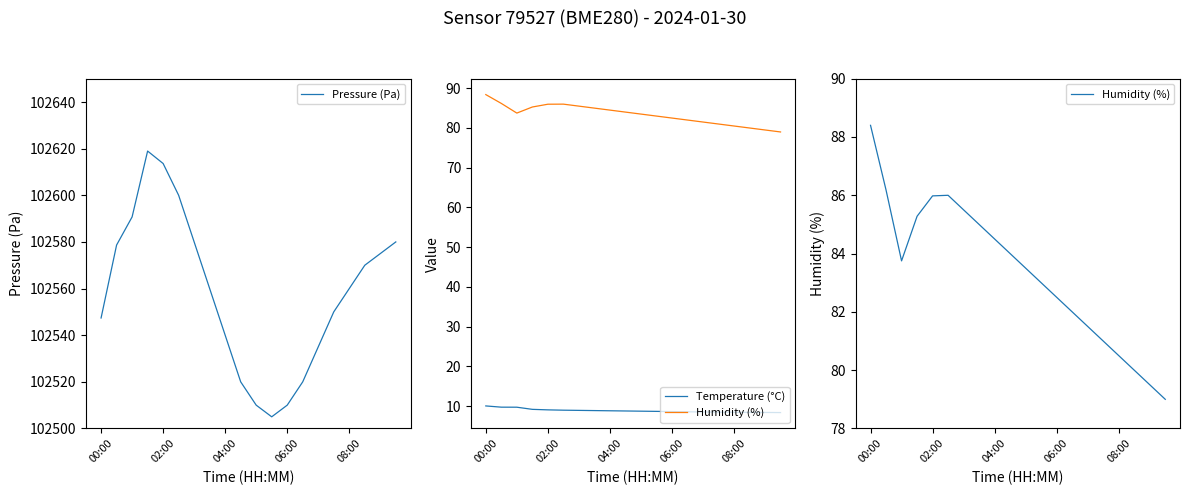

What is the maximum value shown in the chart?

102619.0